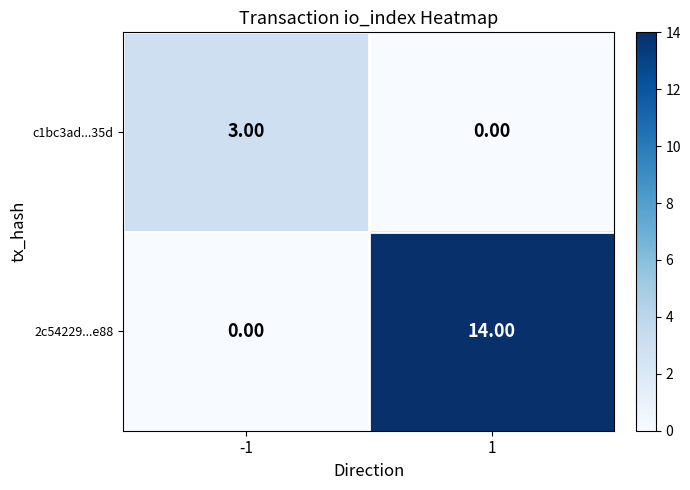

Rank the categories by 2c54229...e88 value from lowest to highest.

-1, 1